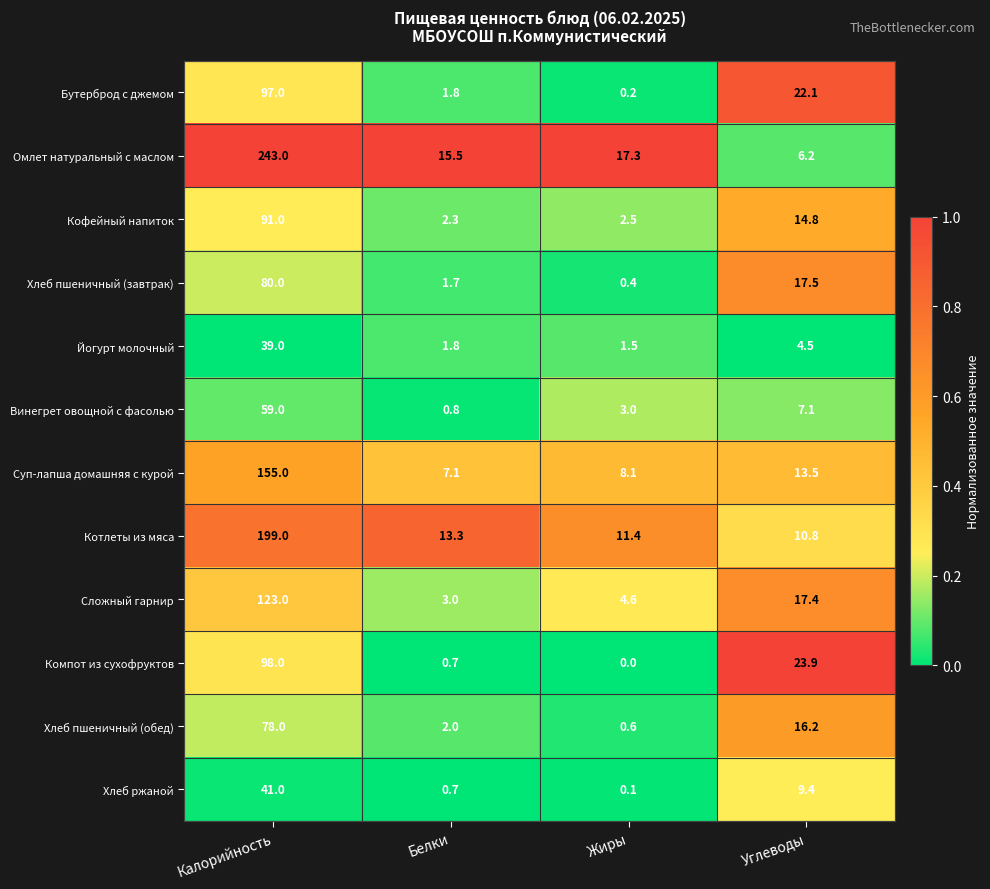

At Углеводы, list the series in order from smallest to largest.

Йогурт молочный, Омлет натуральный с маслом, Винегрет овощной с фасолью, Хлеб ржаной, Котлеты из мяса, Суп-лапша домашняя с курой, Кофейный напиток, Хлеб пшеничный (обед), Сложный гарнир, Хлеб пшеничный (завтрак), Бутерброд с джемом, Компот из сухофруктов